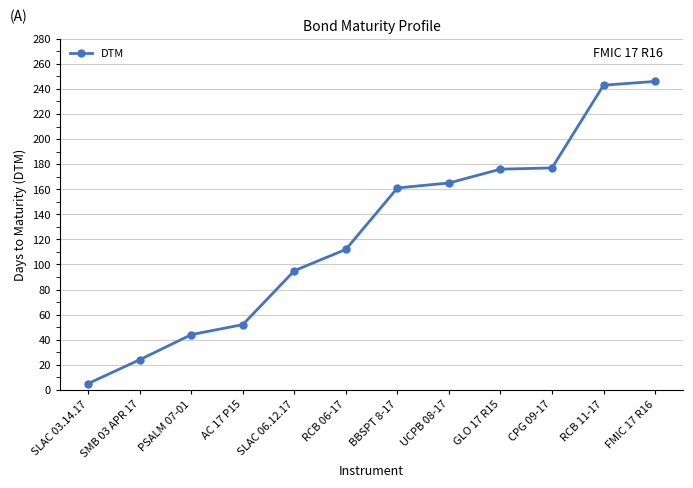

What is the approximate value at RCB 11-17, to the nearest 10?

240